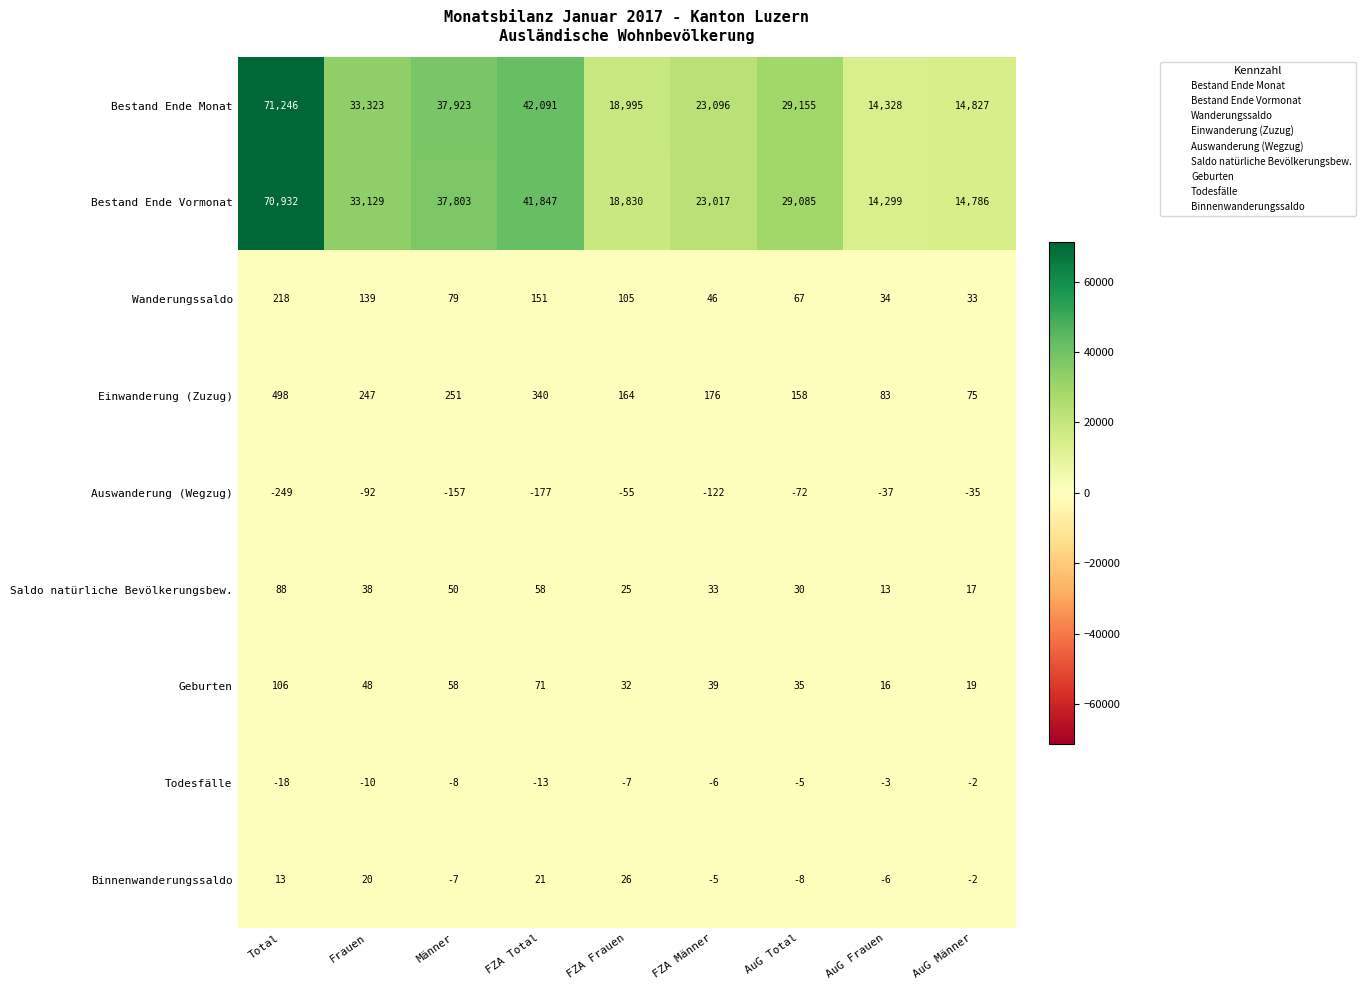

The value of Bestand Ende Monat at Total is 71246. True or false?

True